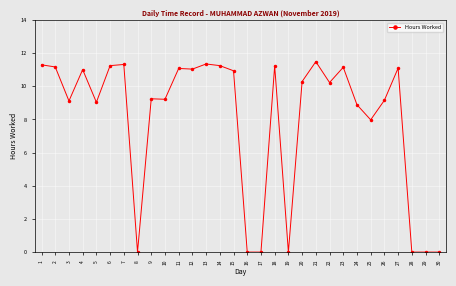

At which label does the data first exceed 10?

1